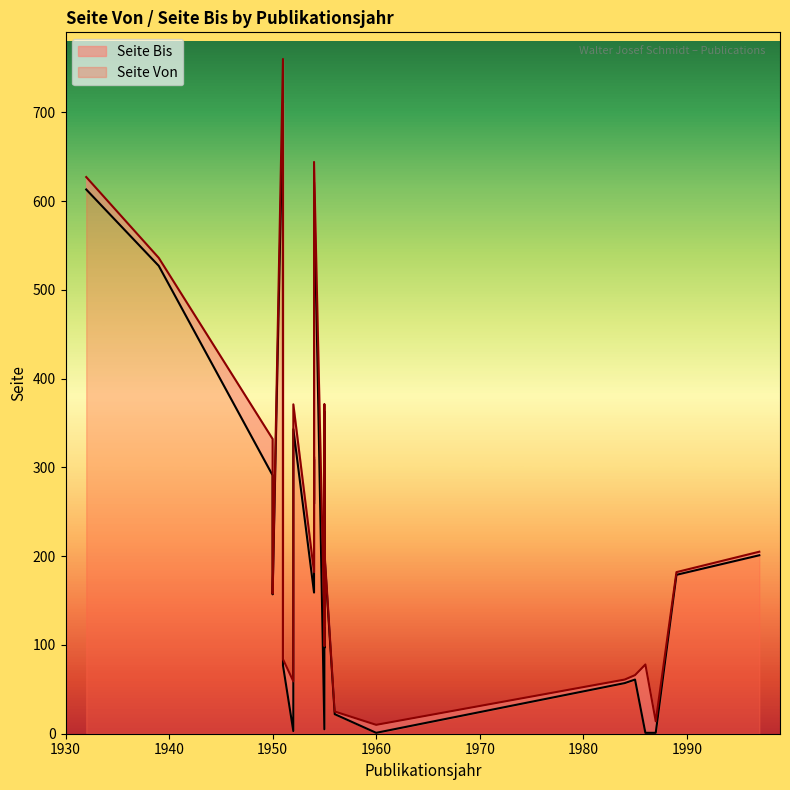

True or false: Seite Von and Seite Bis cross at least once.

False